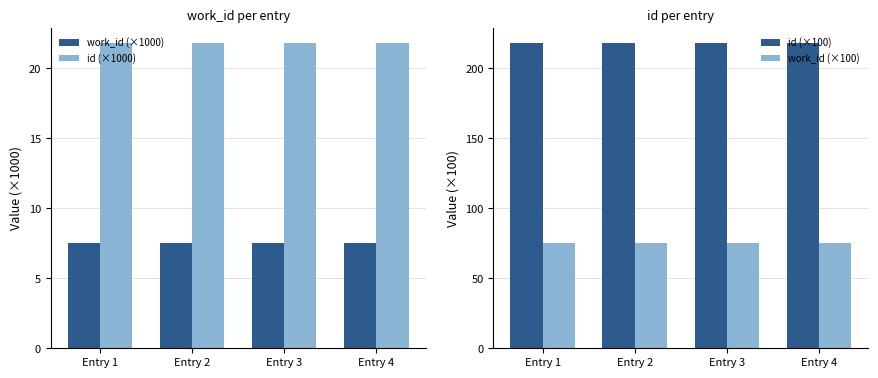

What is the difference between the highest and lowest values at Entry 4?

210.4